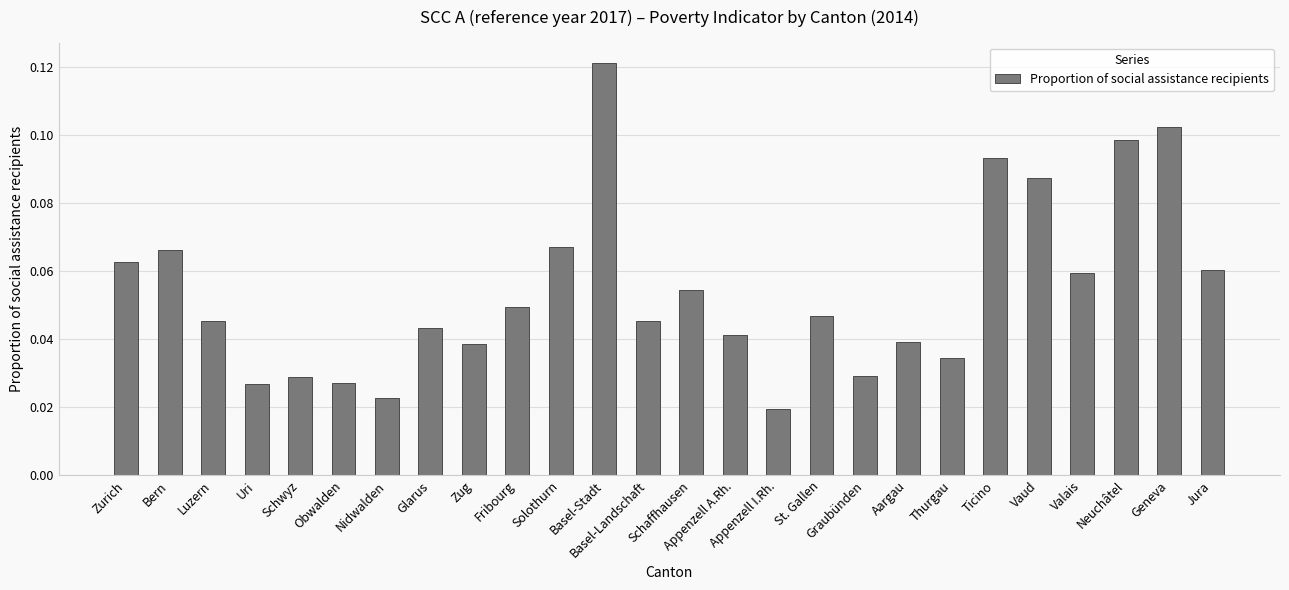

How many values are between 0 and 1?

26